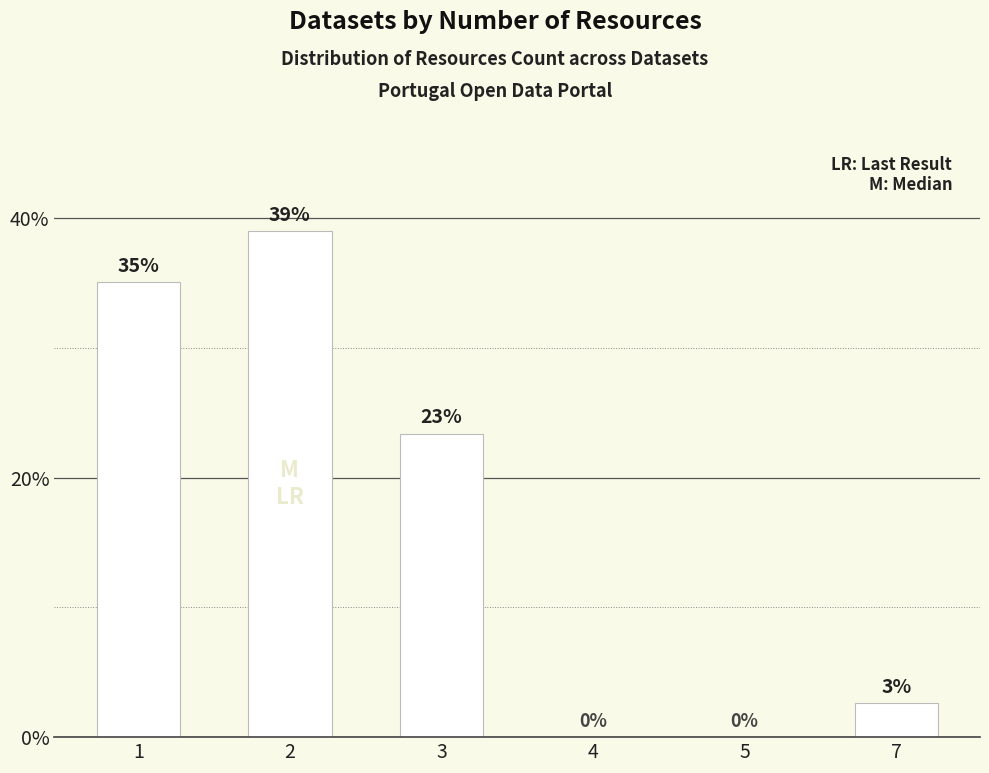

At which label does the data first exceed 23?

1